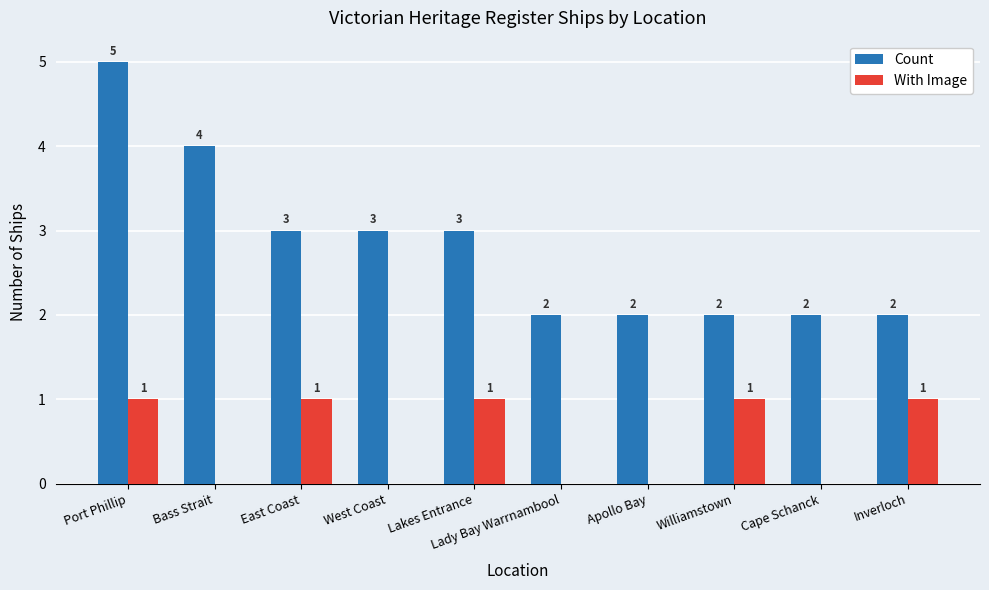

Which series has the largest range (max minus min)?

Count